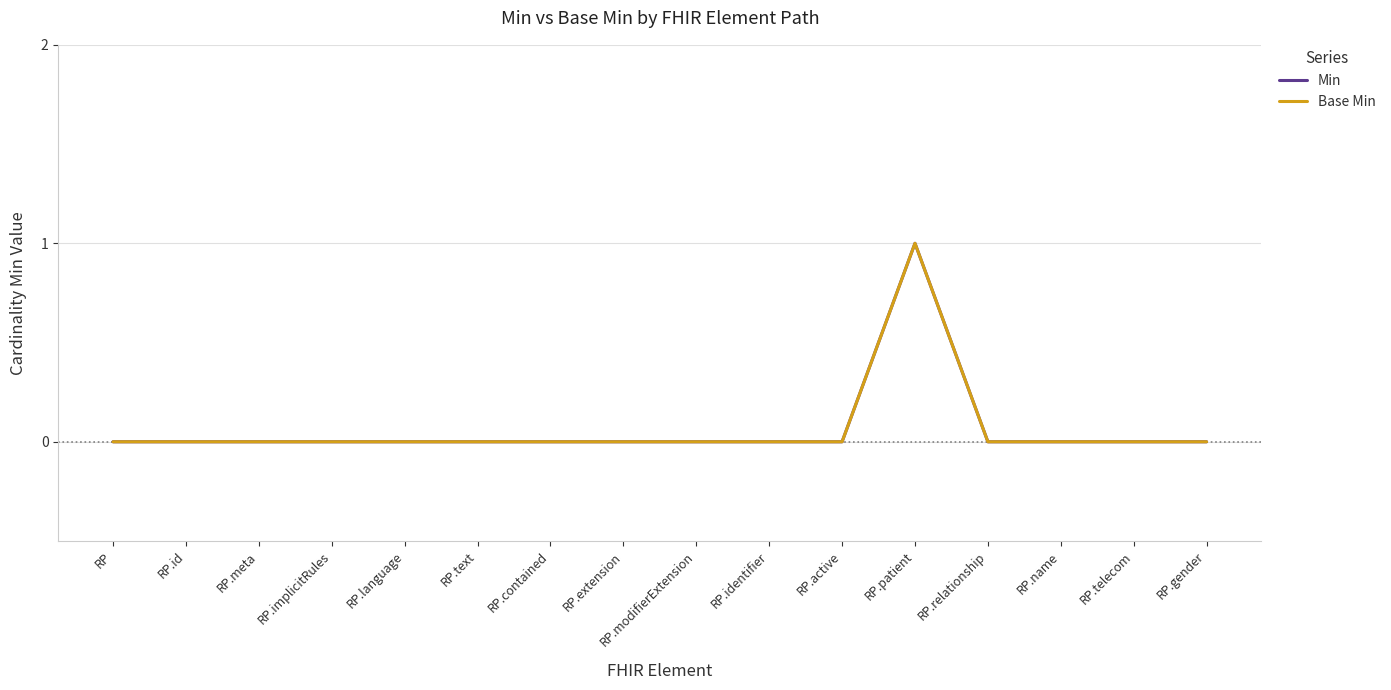

Is it true that Base Min equals 0 at RP.active?

True